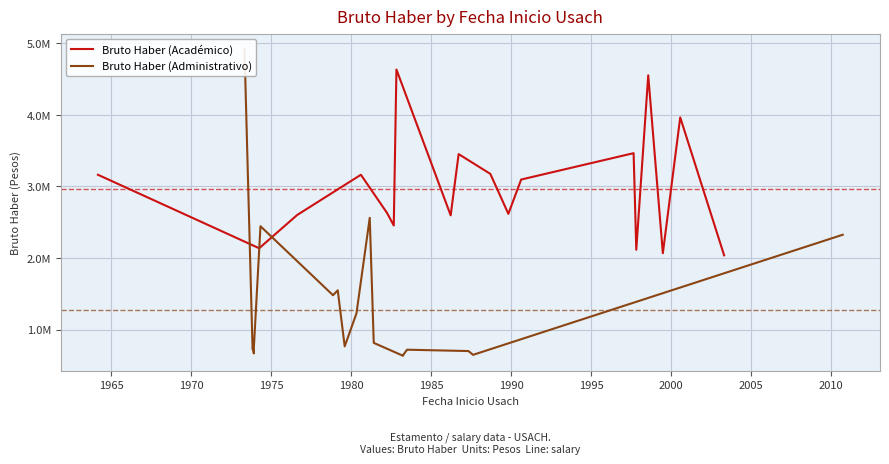

At 1985, list the series in order from largest to smallest.

Bruto Haber (Académico), Bruto Haber (Administrativo)